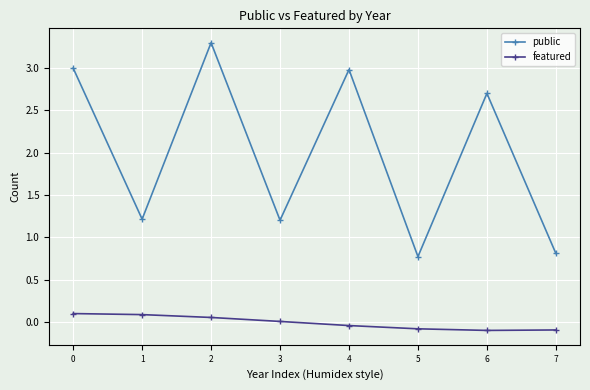

At which label is featured closest to 0?

3